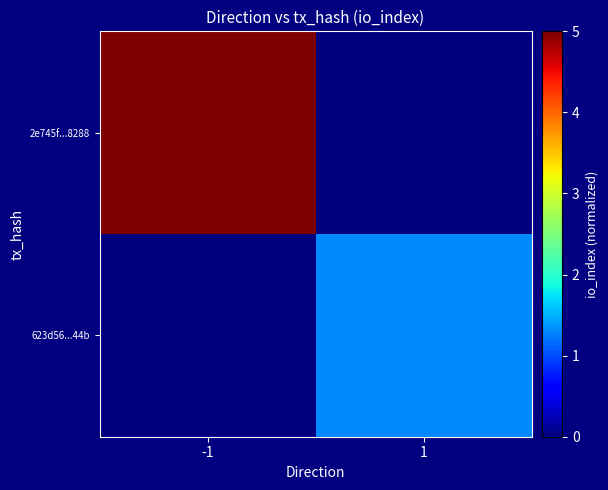

List the series in order of their peak value, lowest first.

623d56...44b, 2e745f...8288